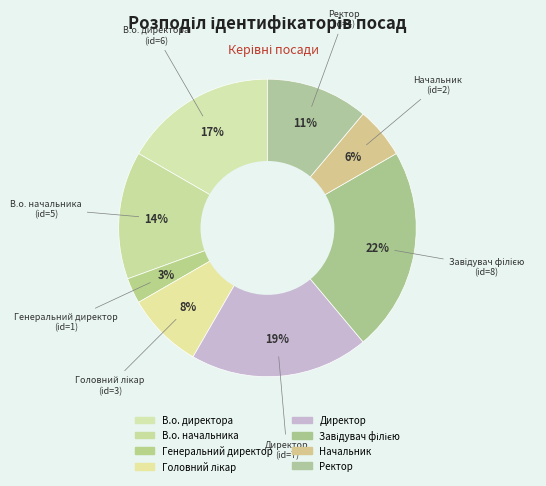

Which has a higher value, Завідувач філією or Головний лікар?

Завідувач філією